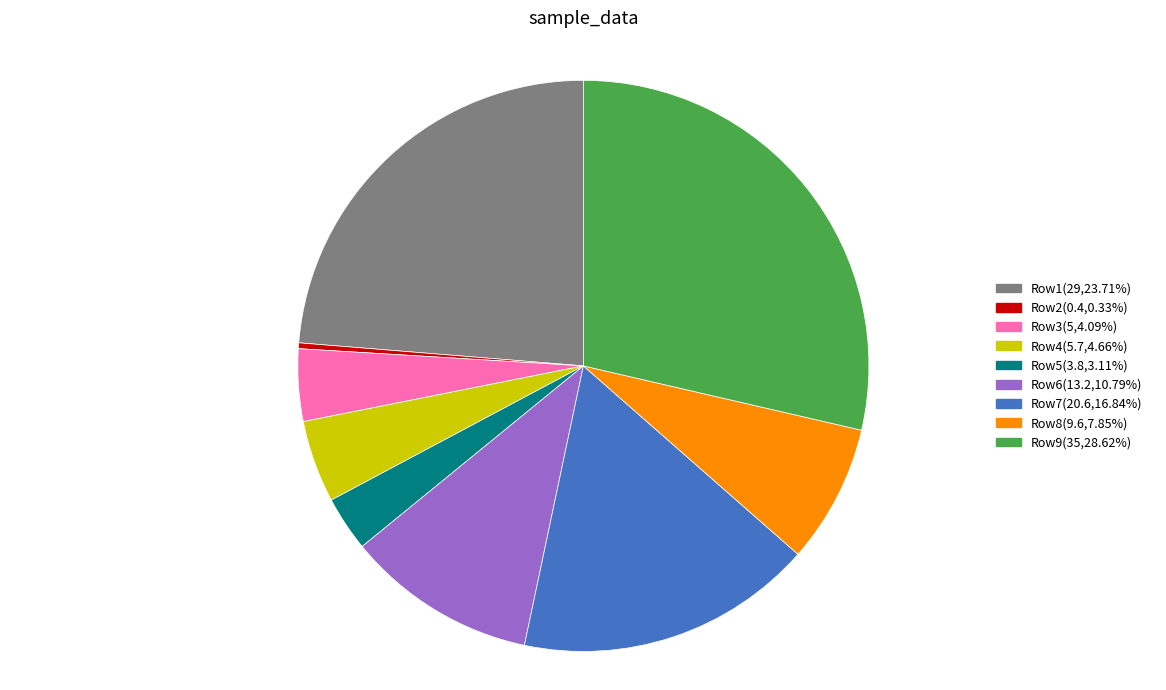

Is there a majority slice in this chart?

No